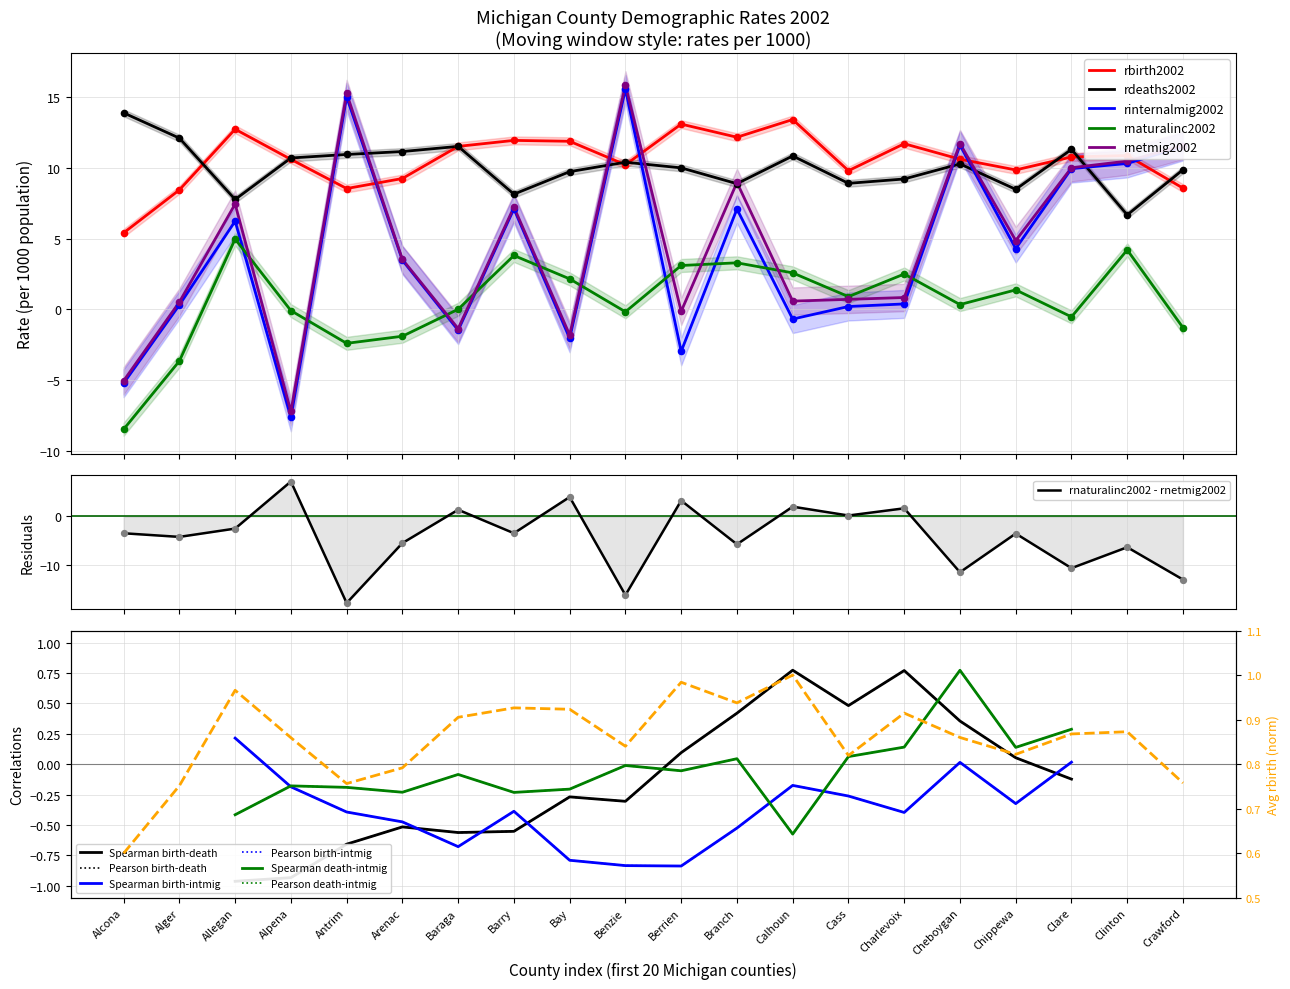

Which series has the largest total across all categories?

rdeaths2002